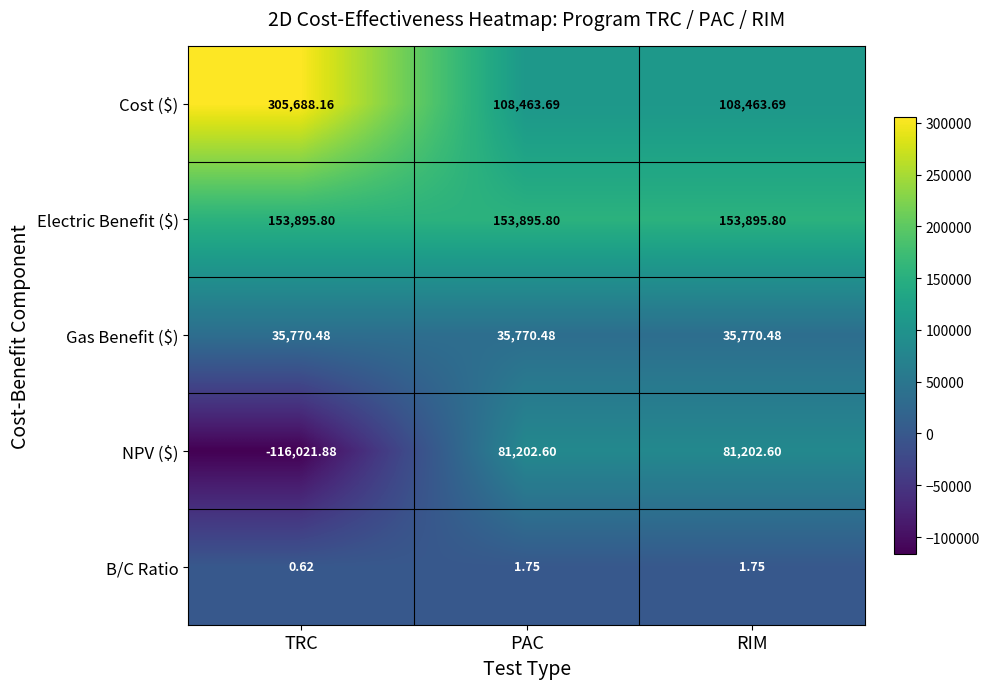

At how many categories does at least one series exceed 66041?

3